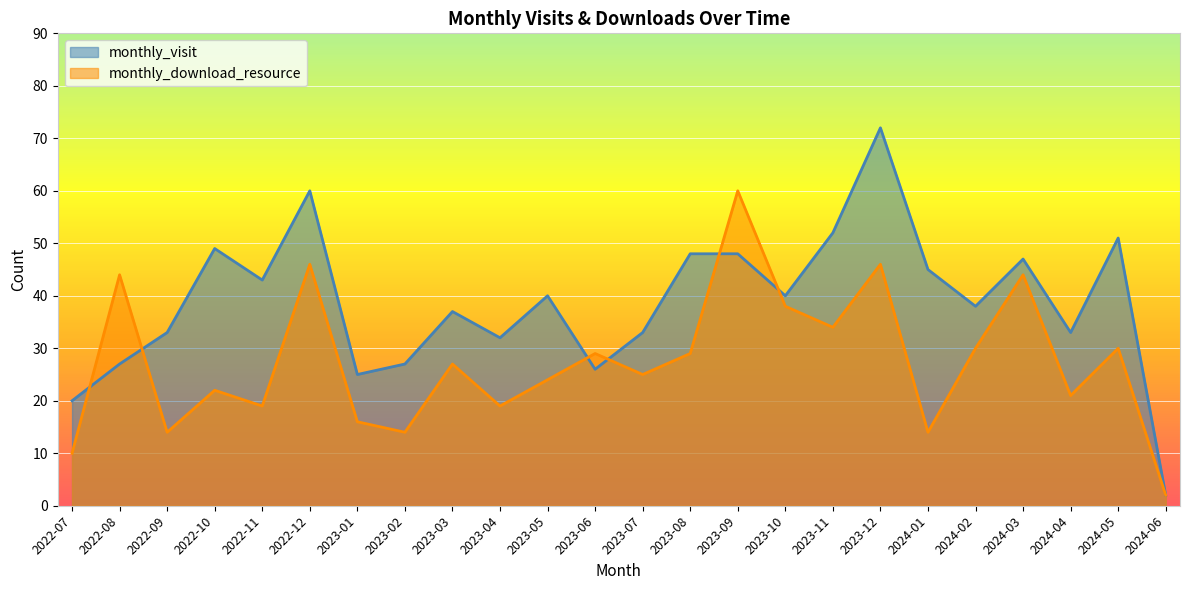

Where is monthly_visit nearest to the value 37?

2023-03